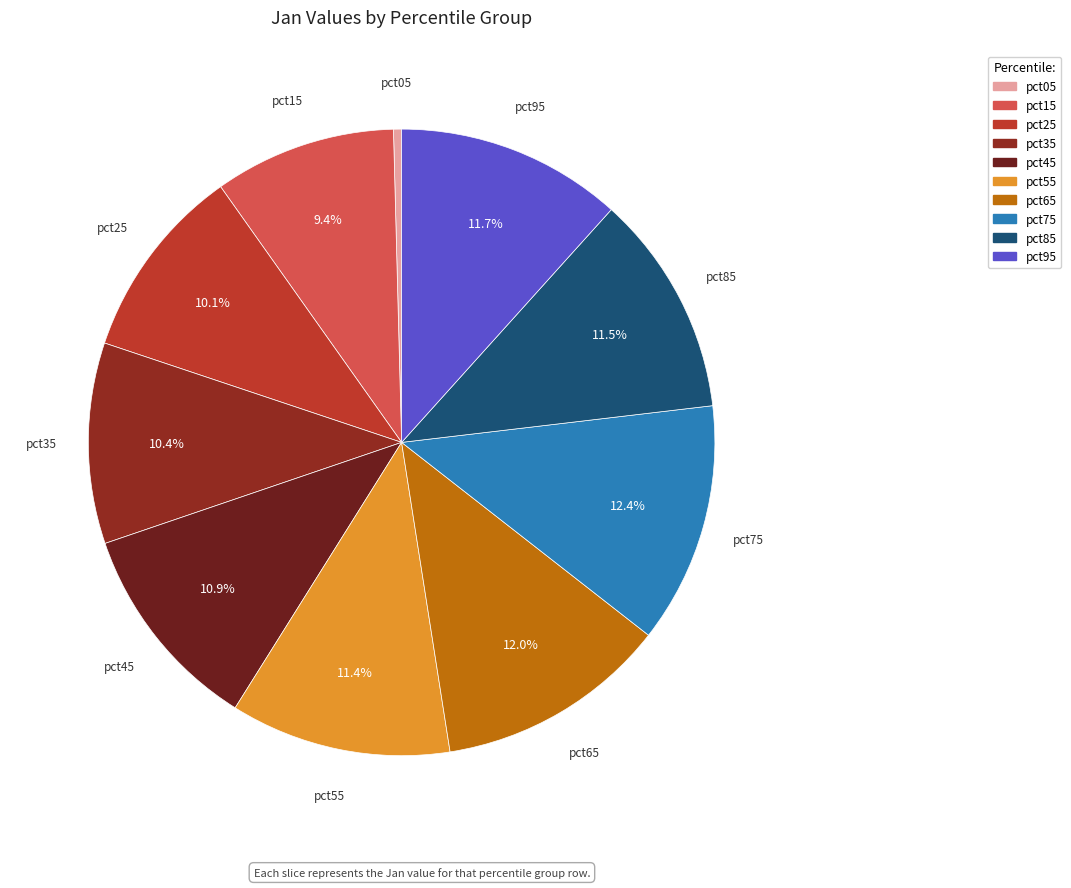

How many segments does this pie chart have?

10